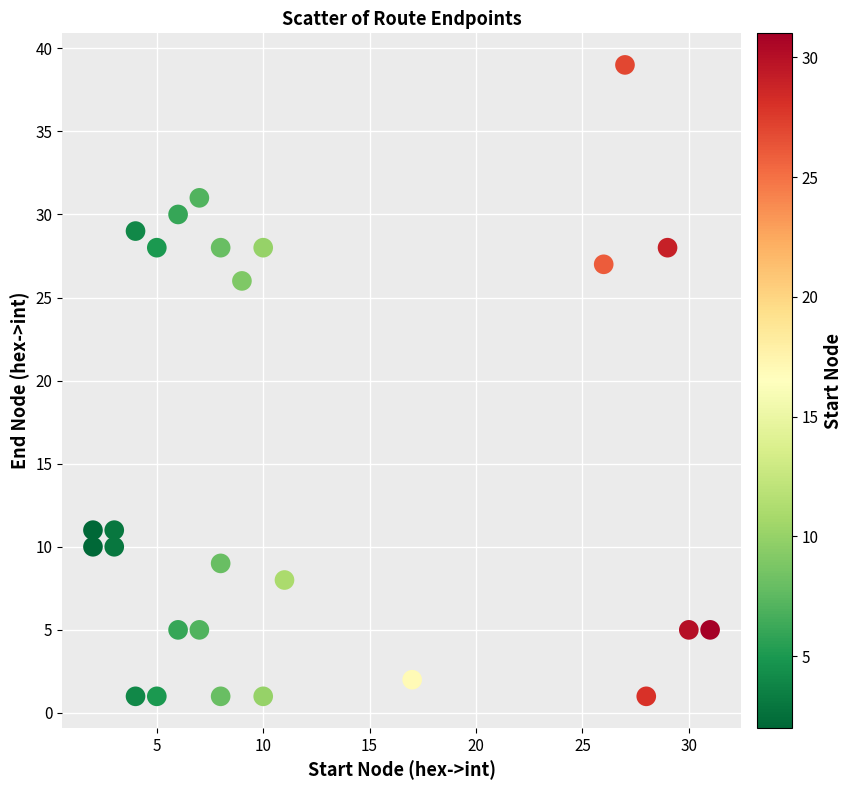

What Y value in the scatter plot is closest to 20?

26